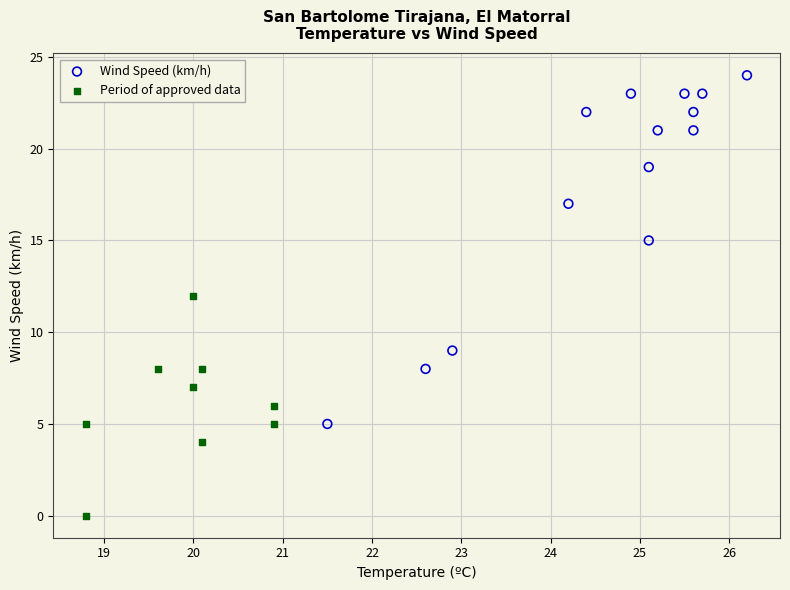

Which series has the widest spread of Y values?

Wind Speed (km/h)